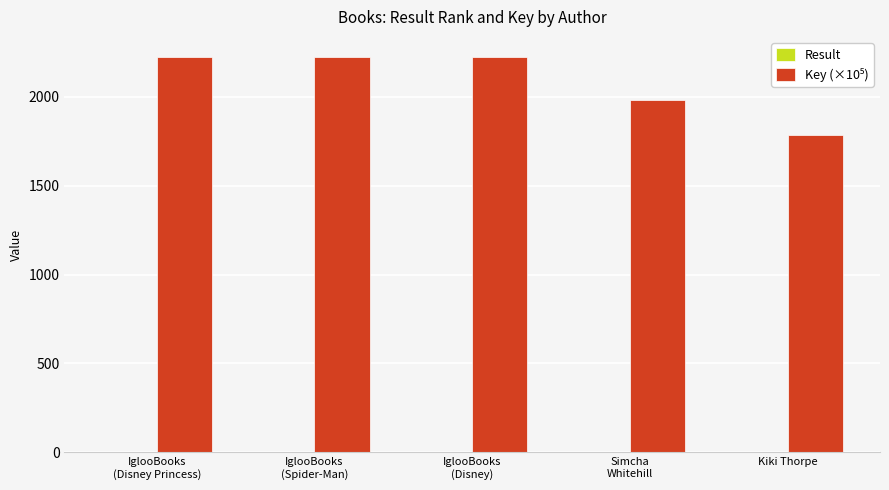

Is the value of Result at IglooBooks
(Spider-Man) greater than the value of Key (×10⁵) at IglooBooks
(Disney Princess)?

No